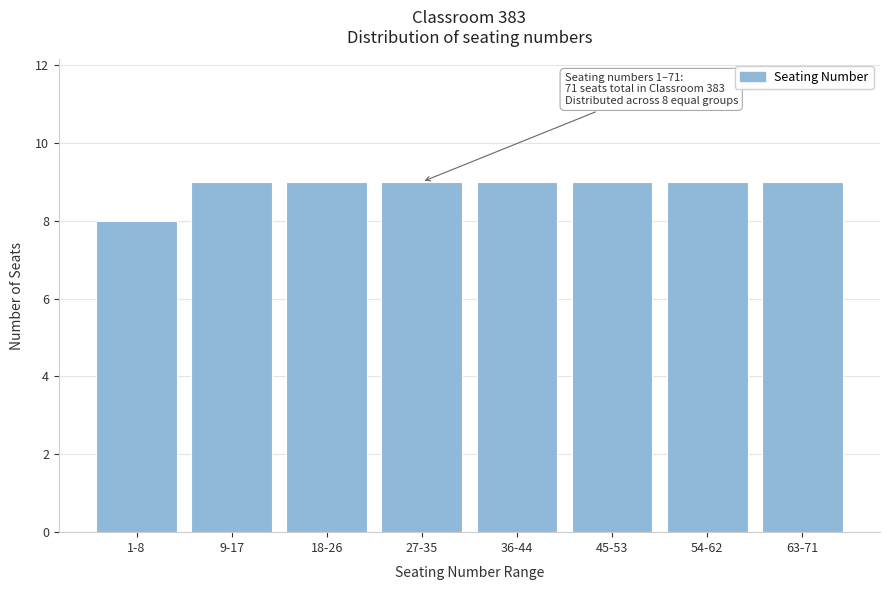

Reading left to right, what are all the values shown in this chart?

1-8=8	9-17=9	18-26=9	27-35=9	36-44=9	45-53=9	54-62=9	63-71=9